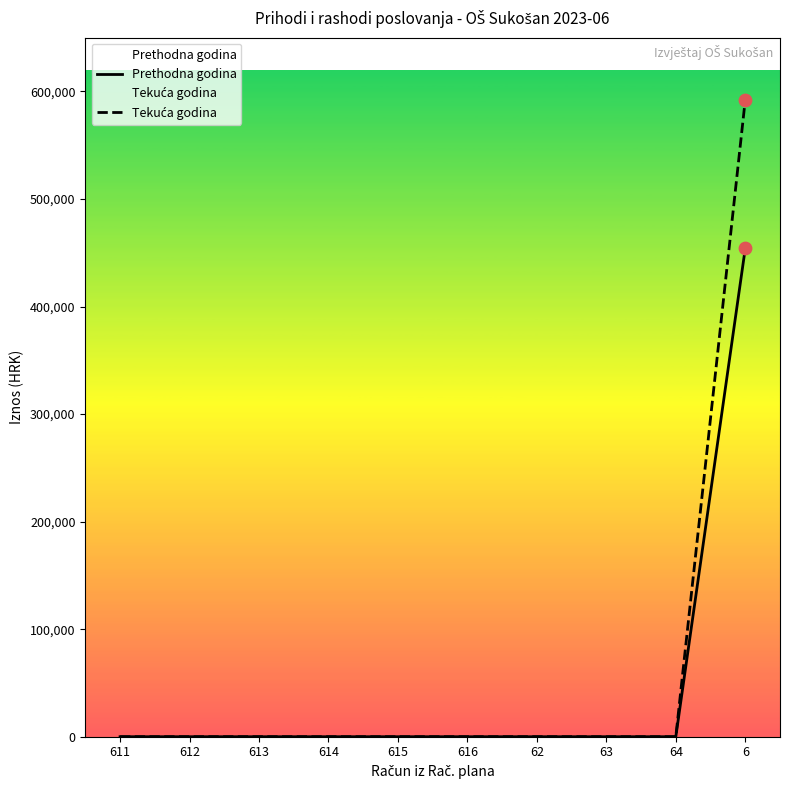

Is the value of Prethodna godina at 611 greater than the value of Tekuća godina at 64?

No